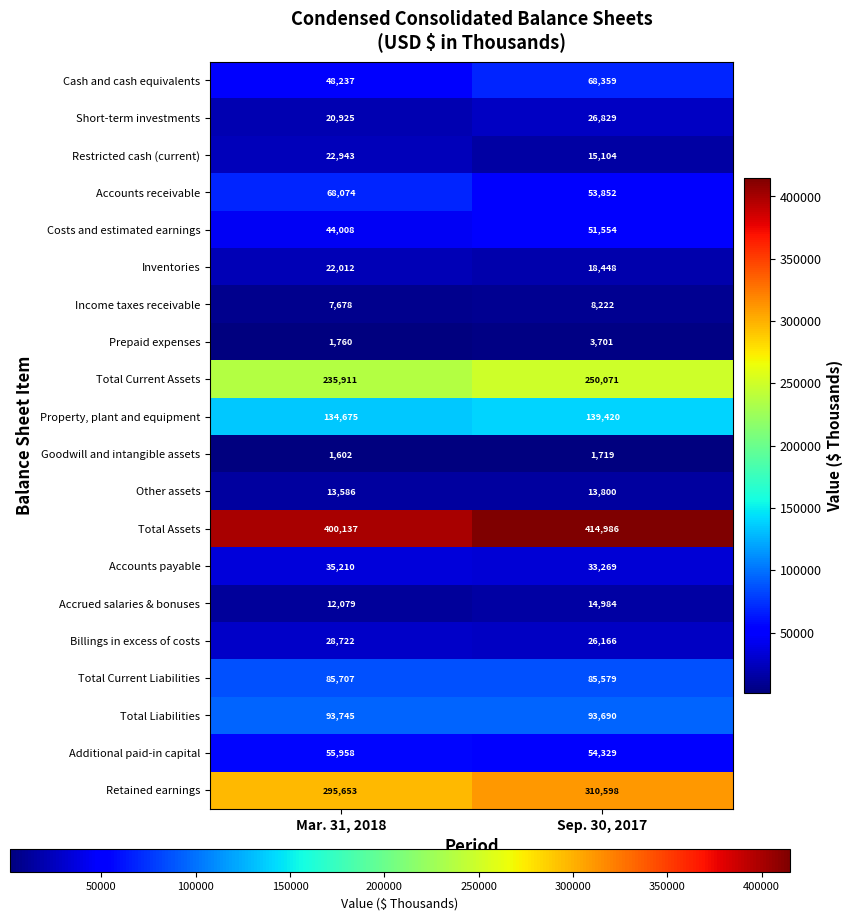

Between Mar. 31, 2018 and Sep. 30, 2017, which series saw the biggest shift?

Cash and cash equivalents